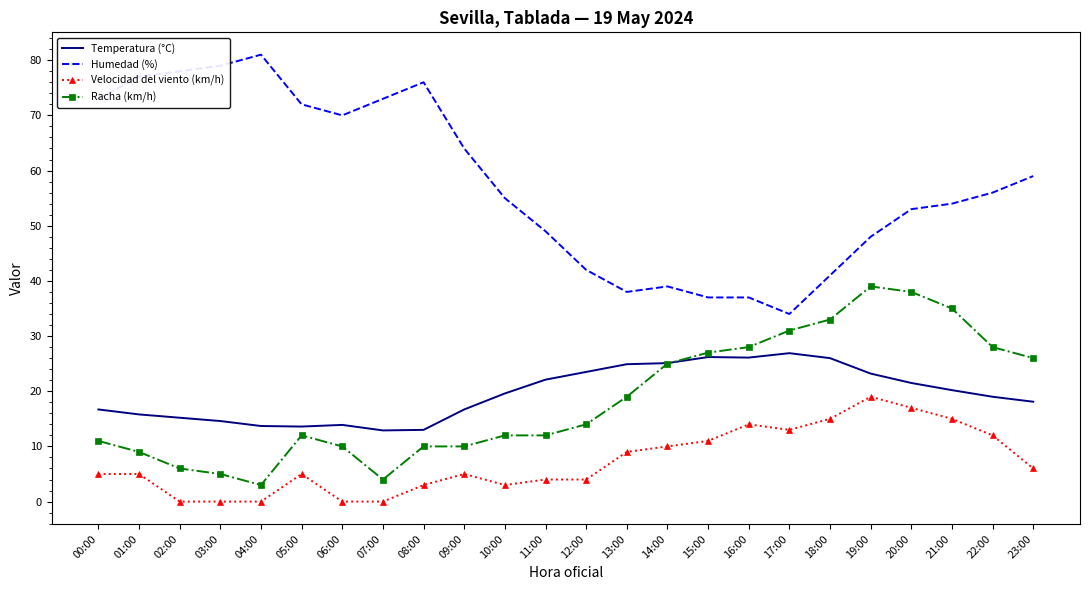

Which series has the largest total across all categories?

Humedad (%)